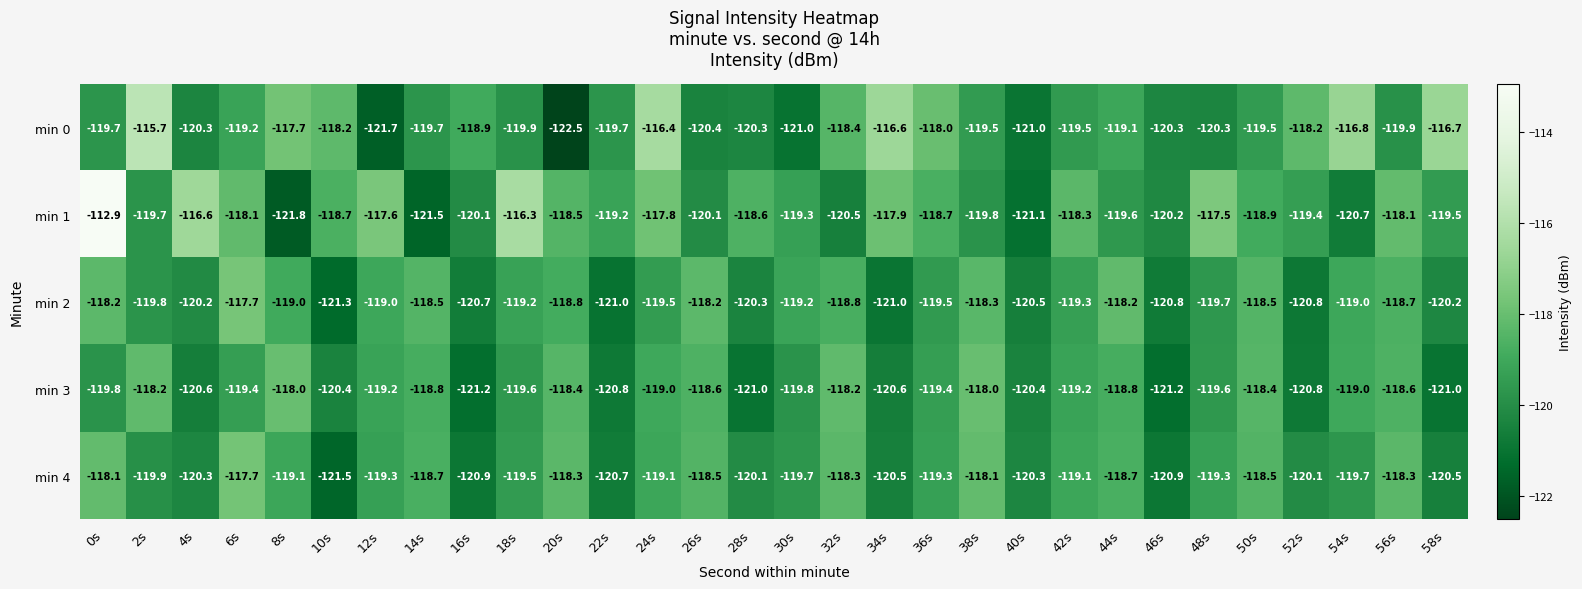

What is the approximate value of min 0 at 10s?

-118.2